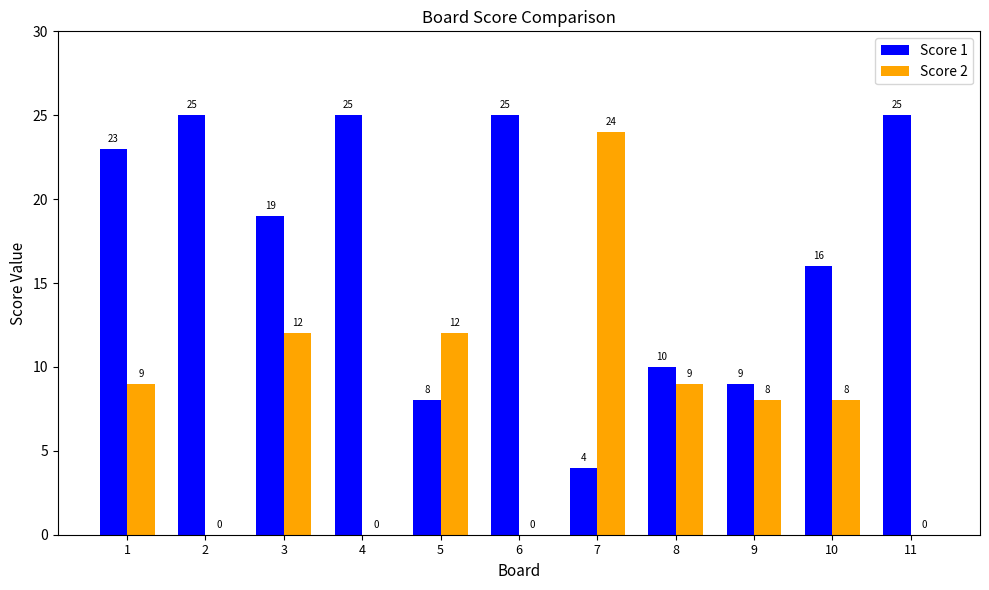

Between 3 and 5, which series saw the biggest shift?

Score 1